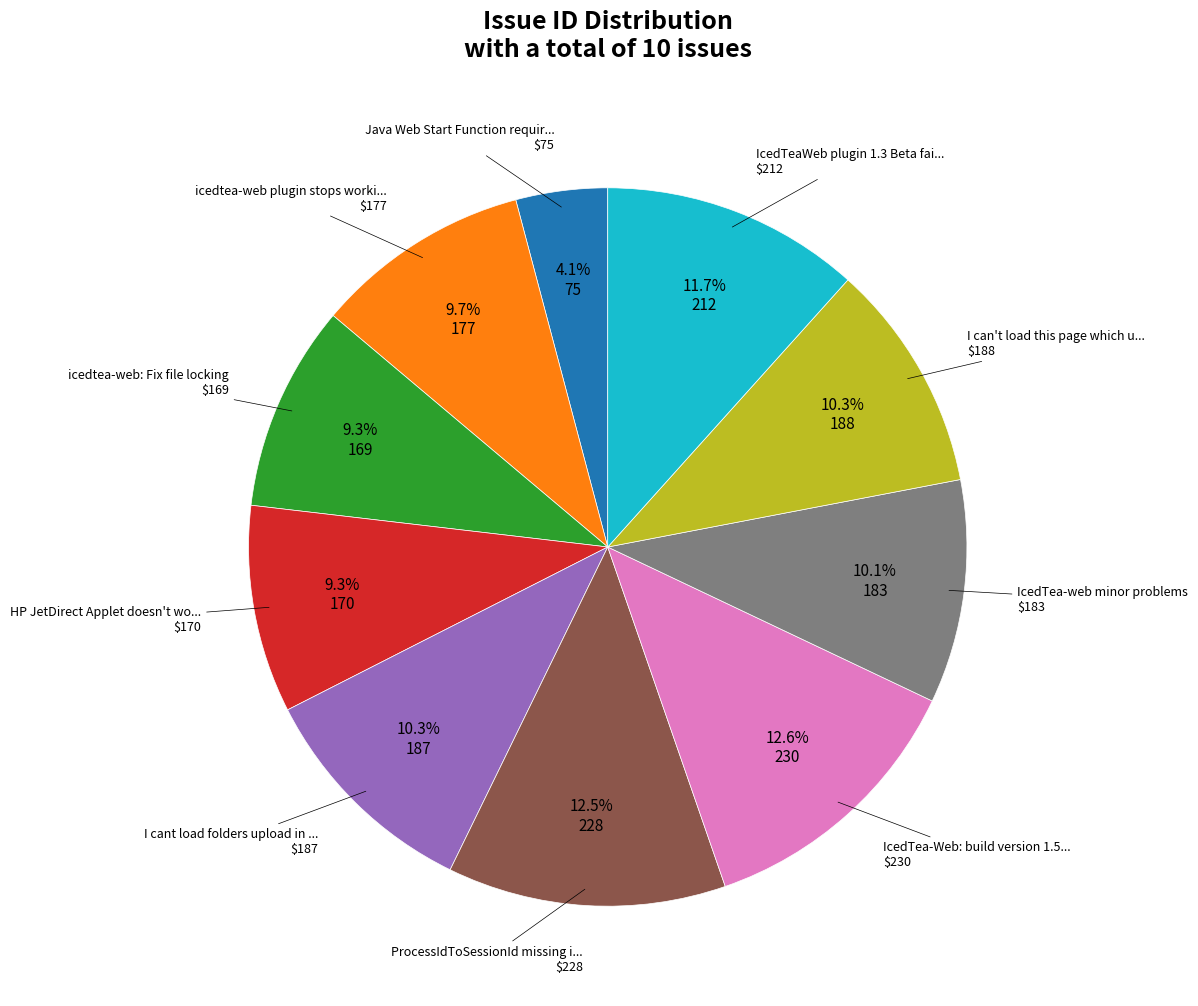

Is there any slice that represents more than half of the pie?

No